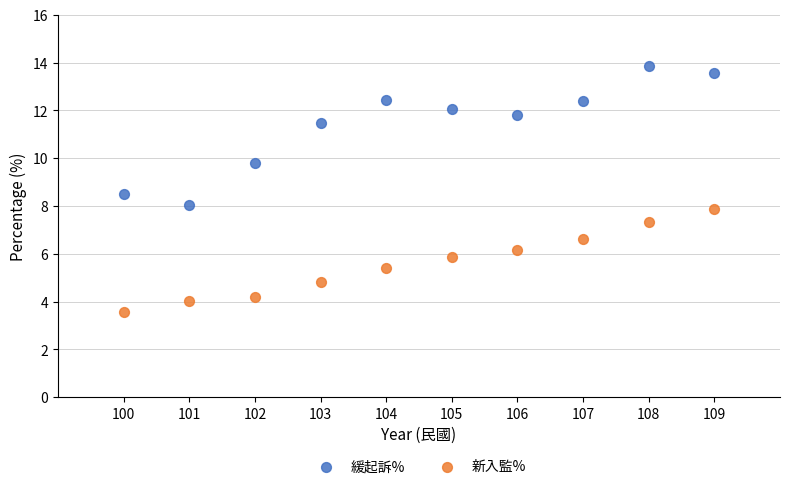

Which series contains the lowest Y value?

新入監%